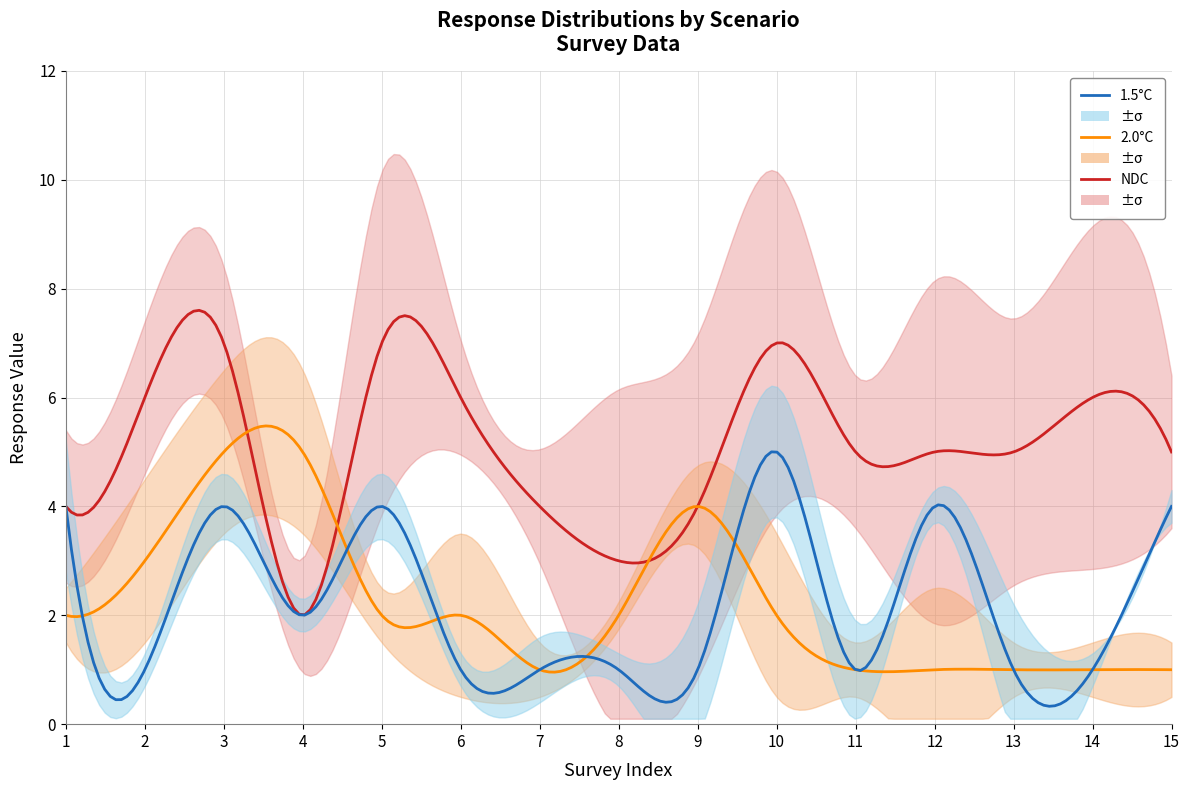

Which category has the highest value across all series?

5